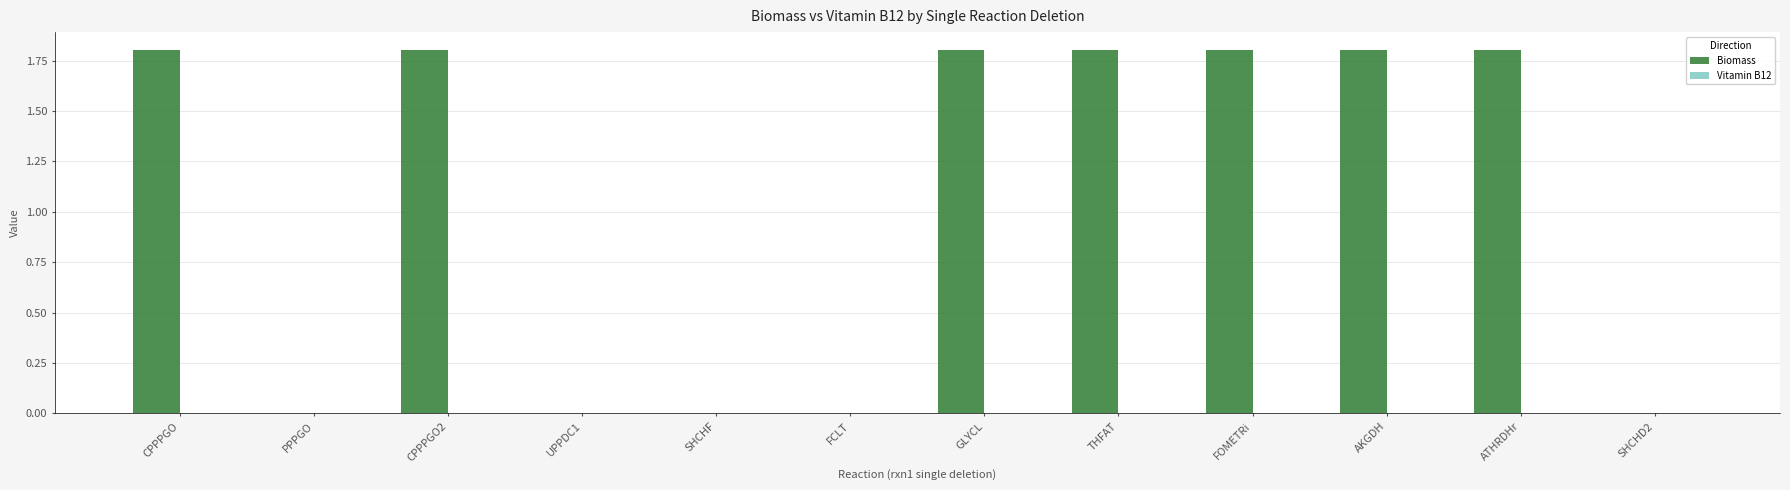

What is the highest value of the Biomass series?

1.8